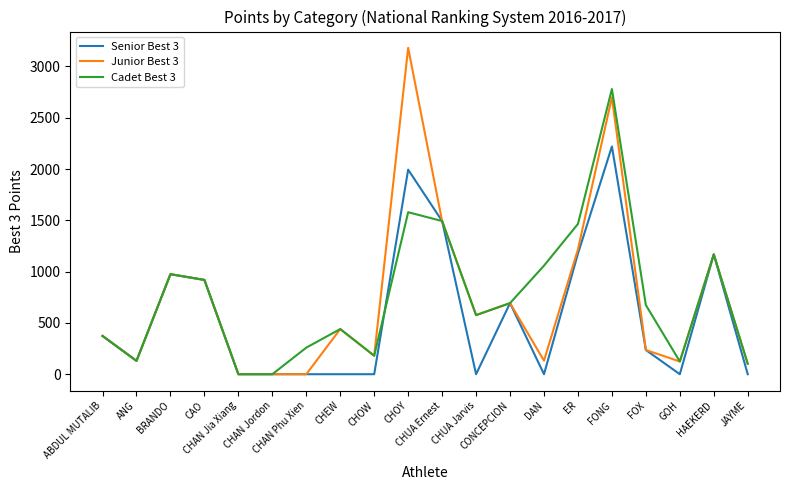

List the series in order of their peak value, highest first.

Junior Best 3, Cadet Best 3, Senior Best 3